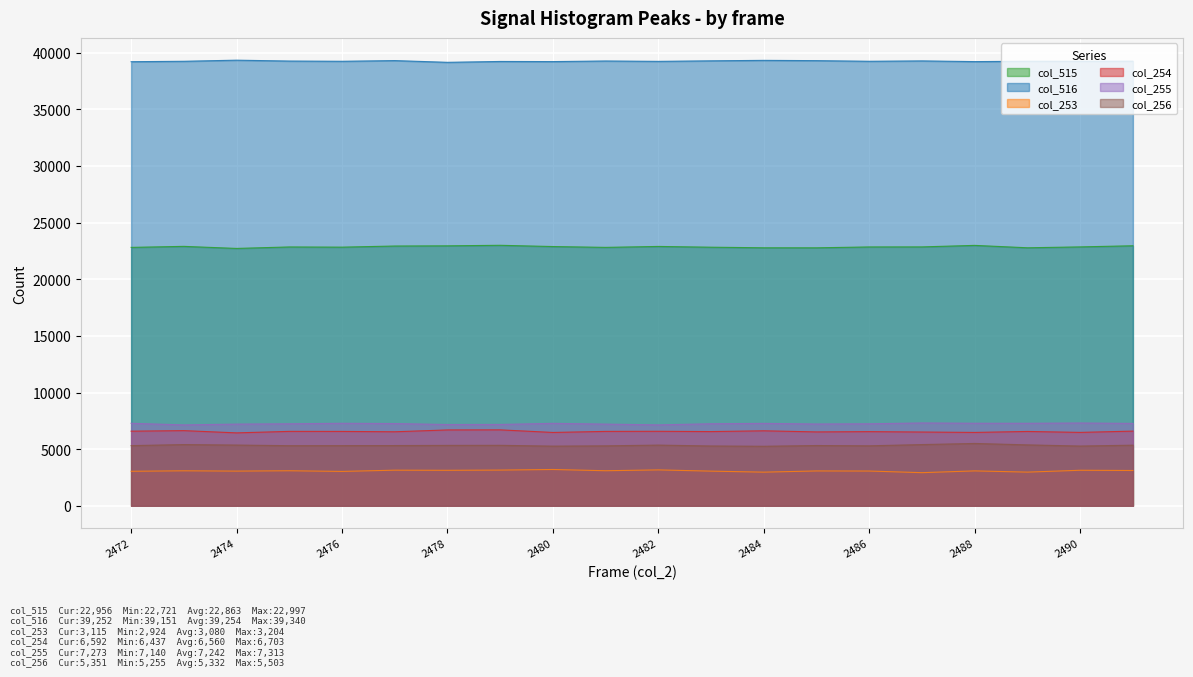

What are all the series names shown in the legend?

col_515, col_516, col_253, col_254, col_255, col_256